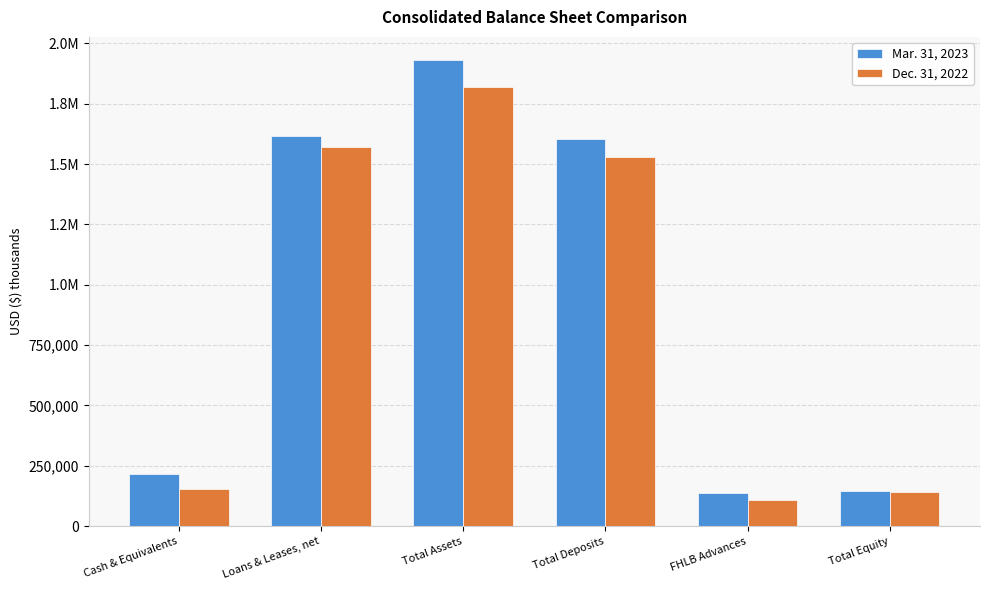

What is the average value of the Mar. 31, 2023 series?

940798